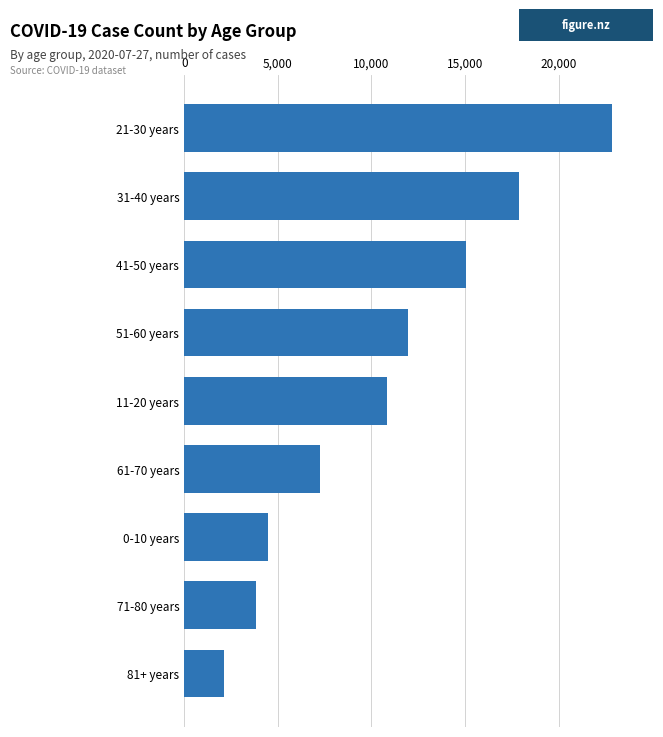

What is the change in value from 31-40 years to 41-50 years?

-2842